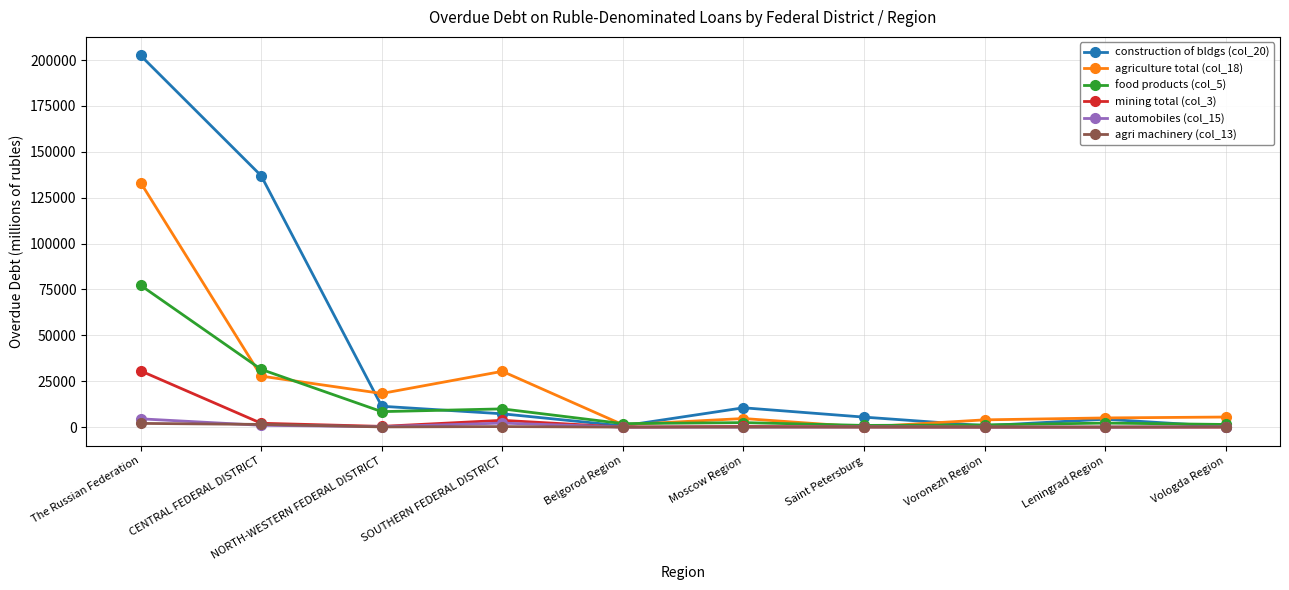

What is the sum of all food products (col_5) values?

137168